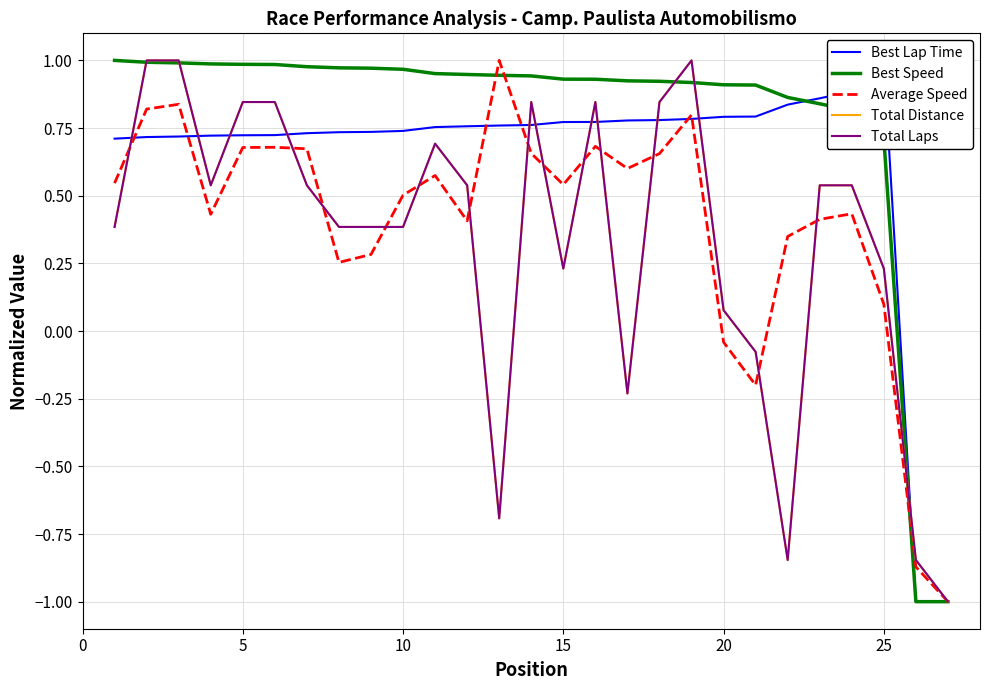

What is the sum of all Total Laps values?

9.0